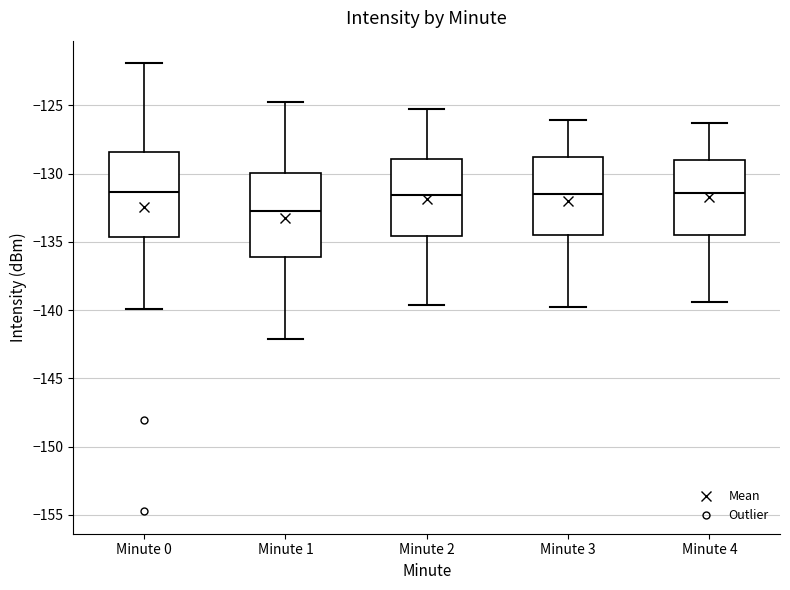

Reading left to right, transcribe this box plot: for each box, give where its median line is, the range the box spans, and where its two whiskers end, as read against the y-axis. The values are not printed on the chart, so give them approximately, as read against the axis.

Minute 0: median -131.5, box -134.5 to -128.5, whiskers -140.0 to -122.0
Minute 1: median -132.5, box -136.0 to -130.0, whiskers -142.0 to -124.5
Minute 2: median -131.5, box -134.5 to -129.0, whiskers -139.5 to -125.5
Minute 3: median -131.5, box -134.5 to -129.0, whiskers -140.0 to -126.0
Minute 4: median -131.5, box -134.5 to -129.0, whiskers -139.5 to -126.5